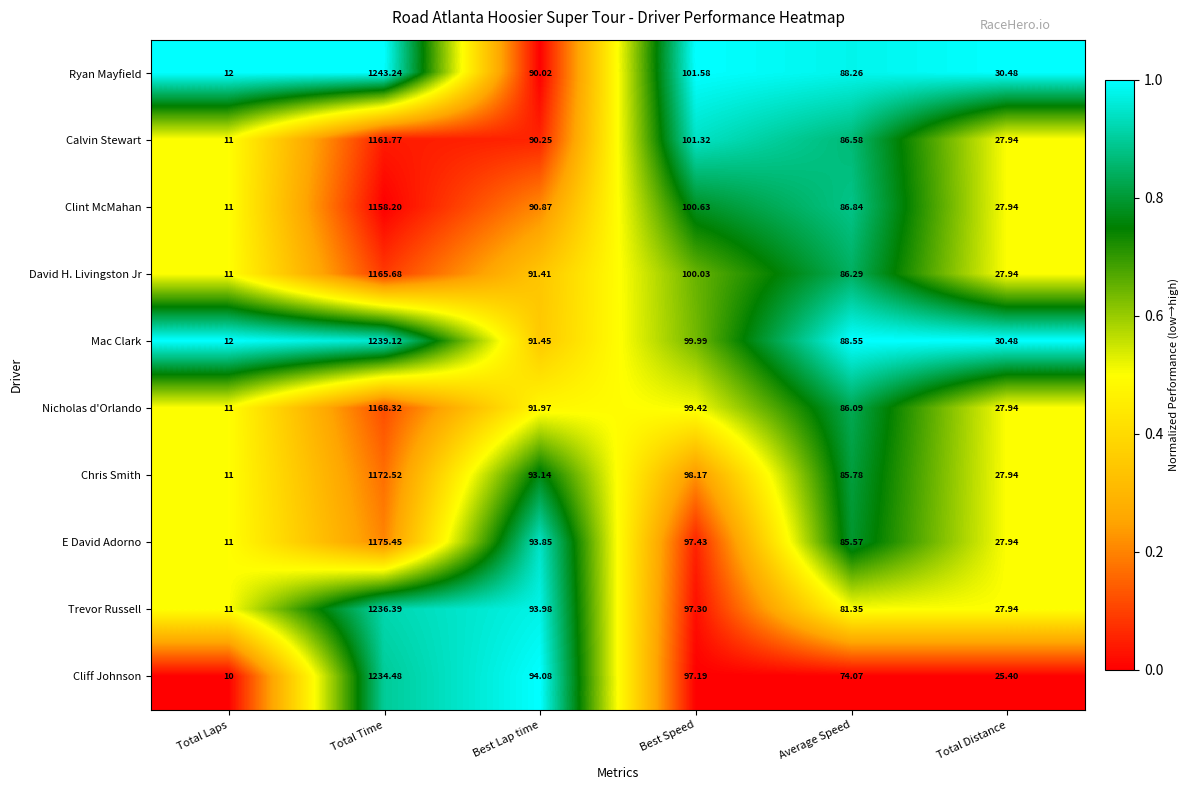

Which series has the largest total across all categories?

Ryan Mayfield